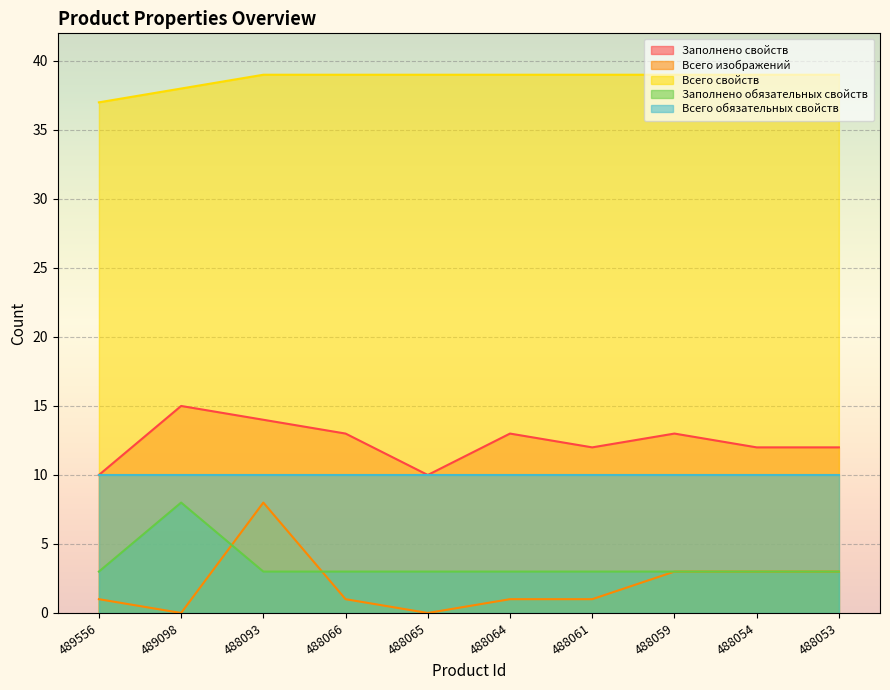

Does the chart display data point markers on the line(s)?

No